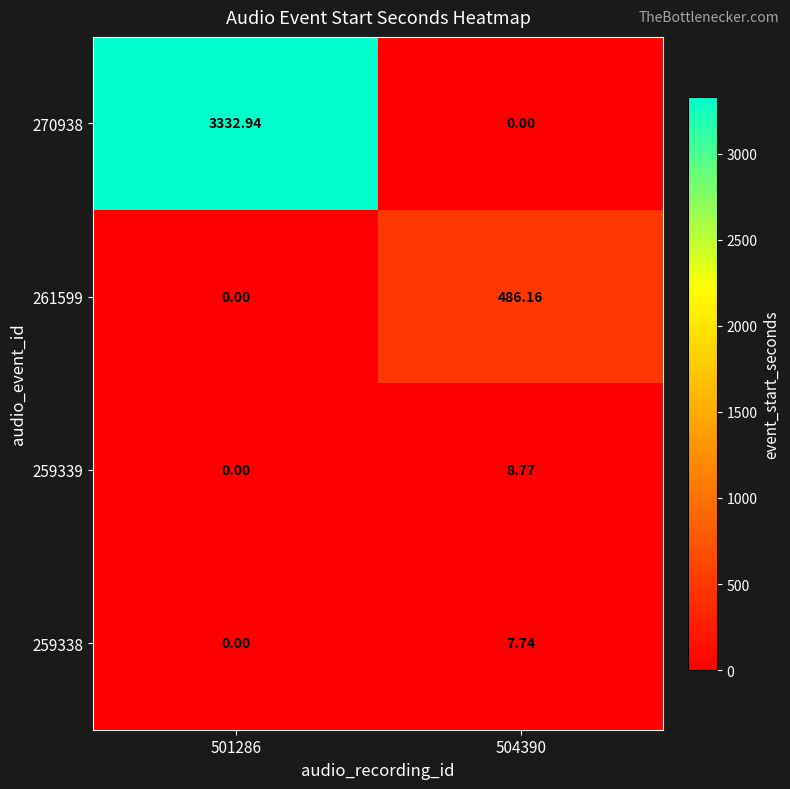

Is the value of 259339 at 504390 greater than the value of 270938 at 504390?

Yes